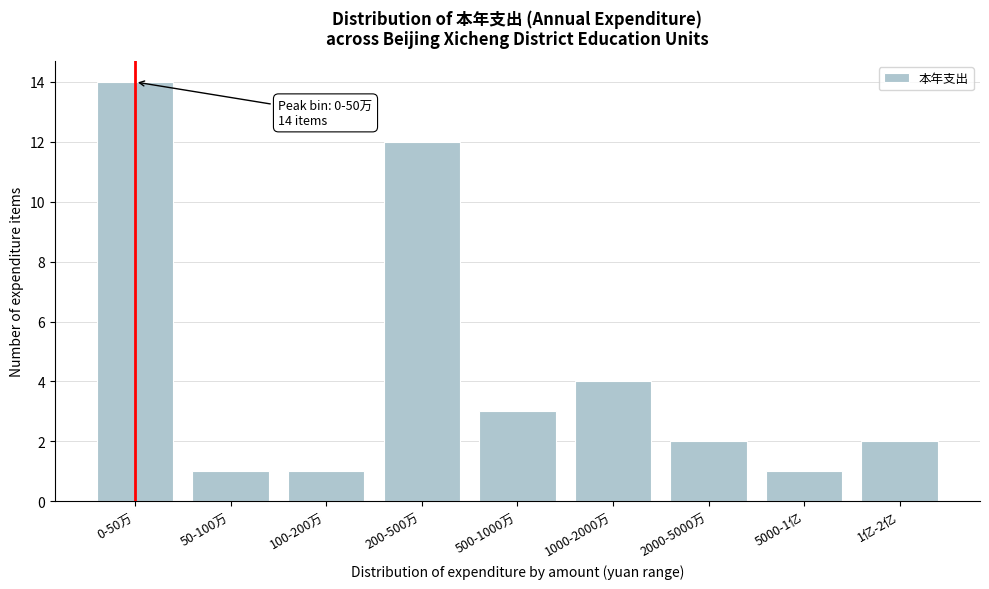

Reading left to right, extract all data points from this chart.

14	1	1	12	3	4	2	1	2